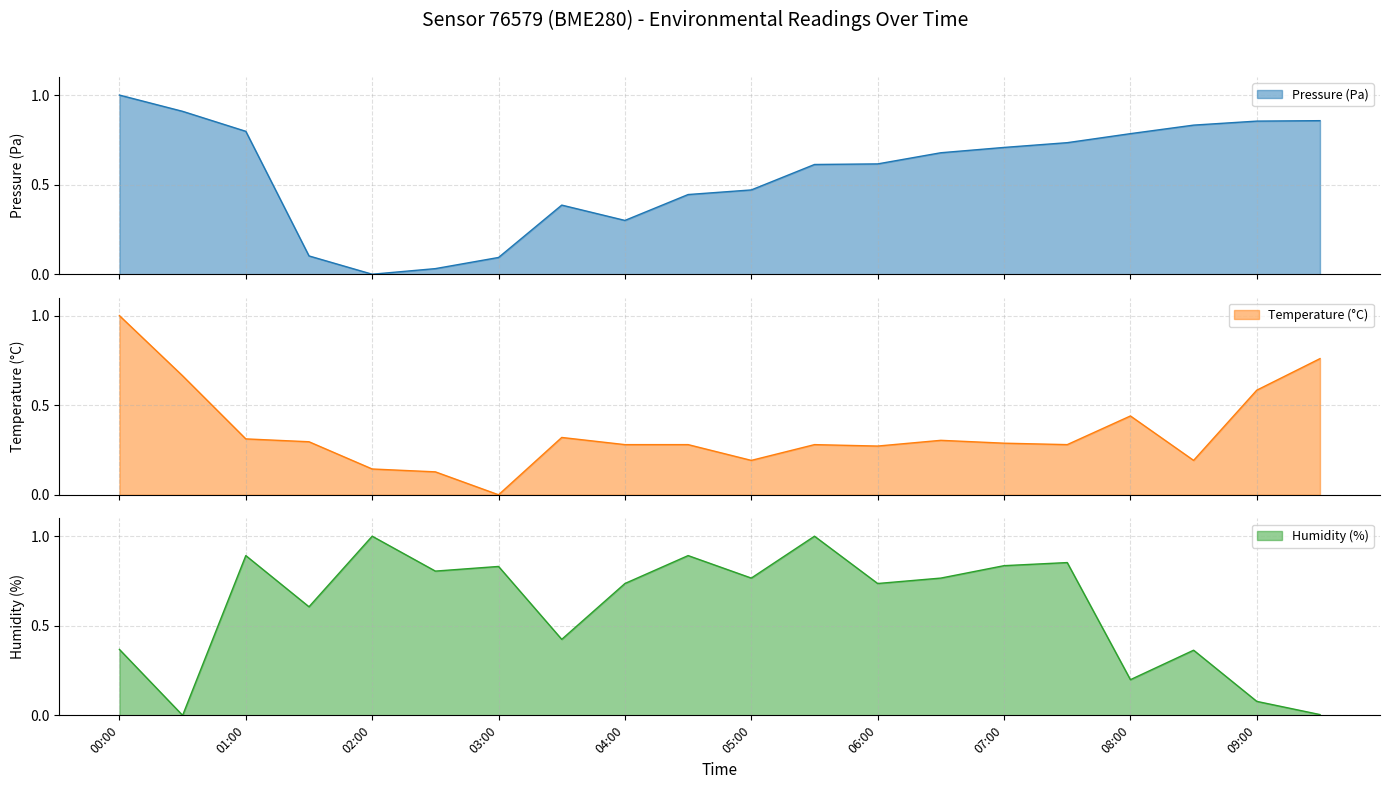

Count the number of categories in the chart.

20